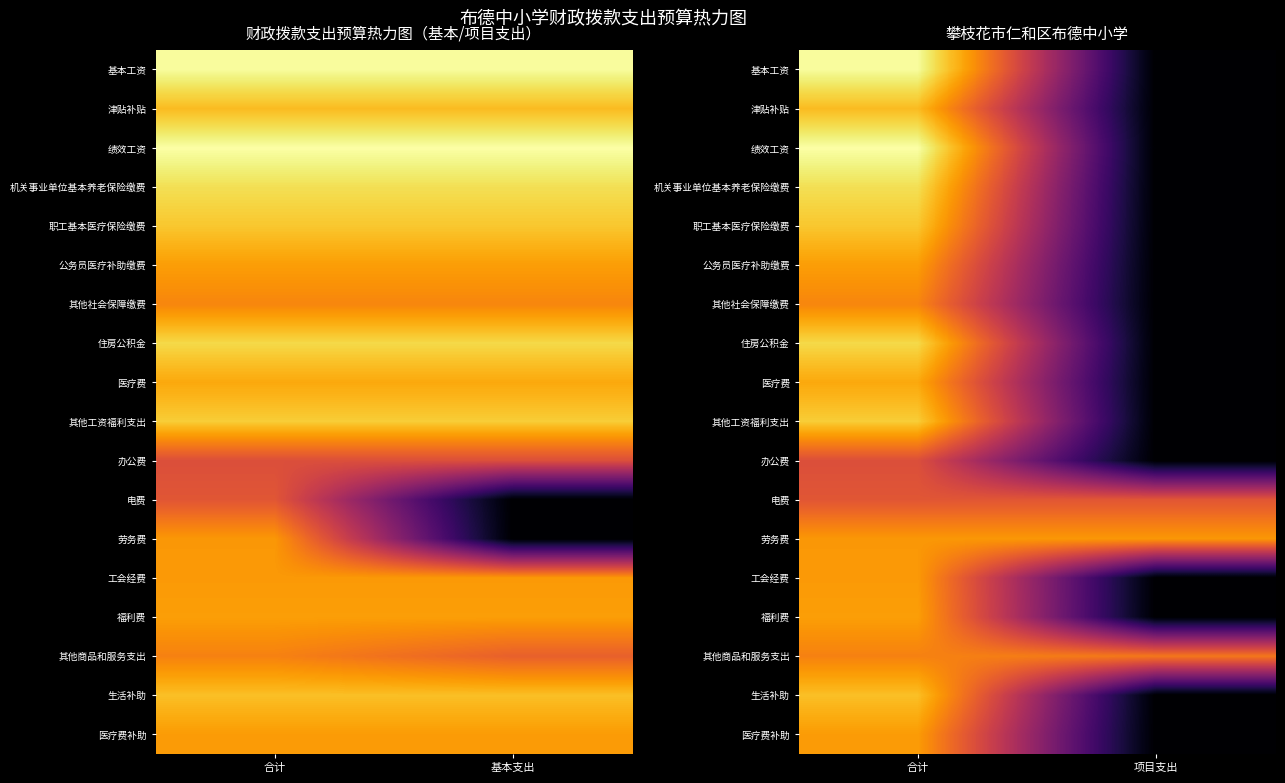

The value of 津贴补贴 at 合计 is 5.0. True or false?

False